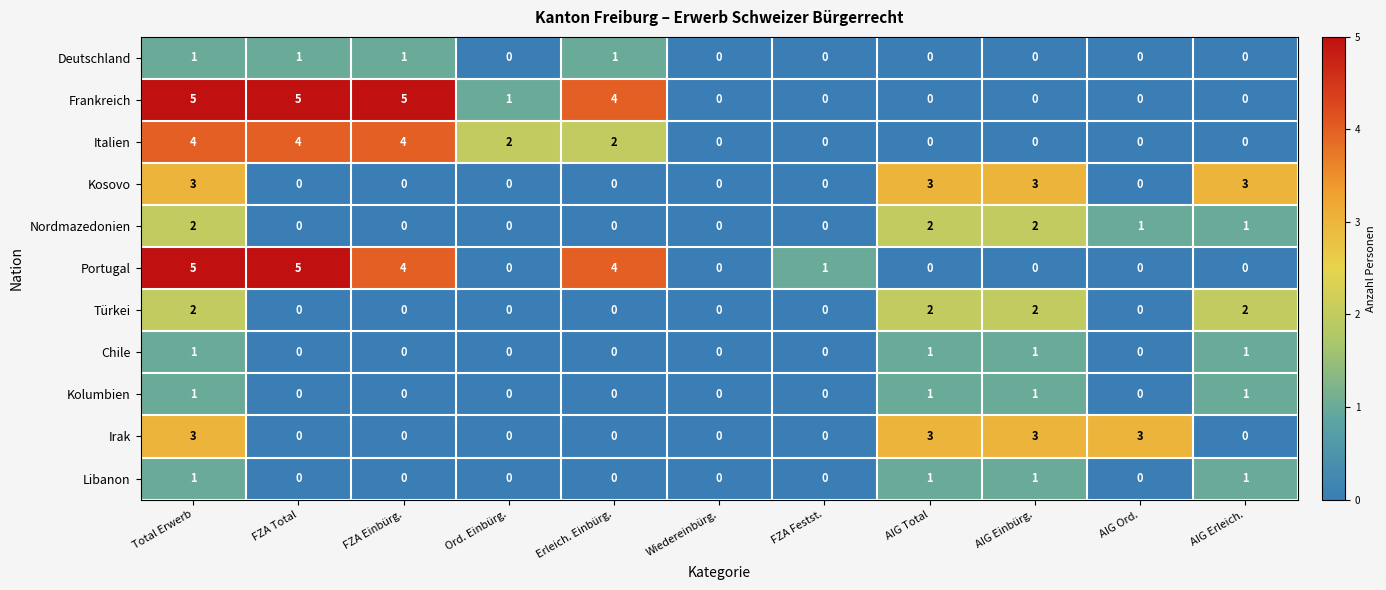

What is the sum of all Nordmazedonien values?

8